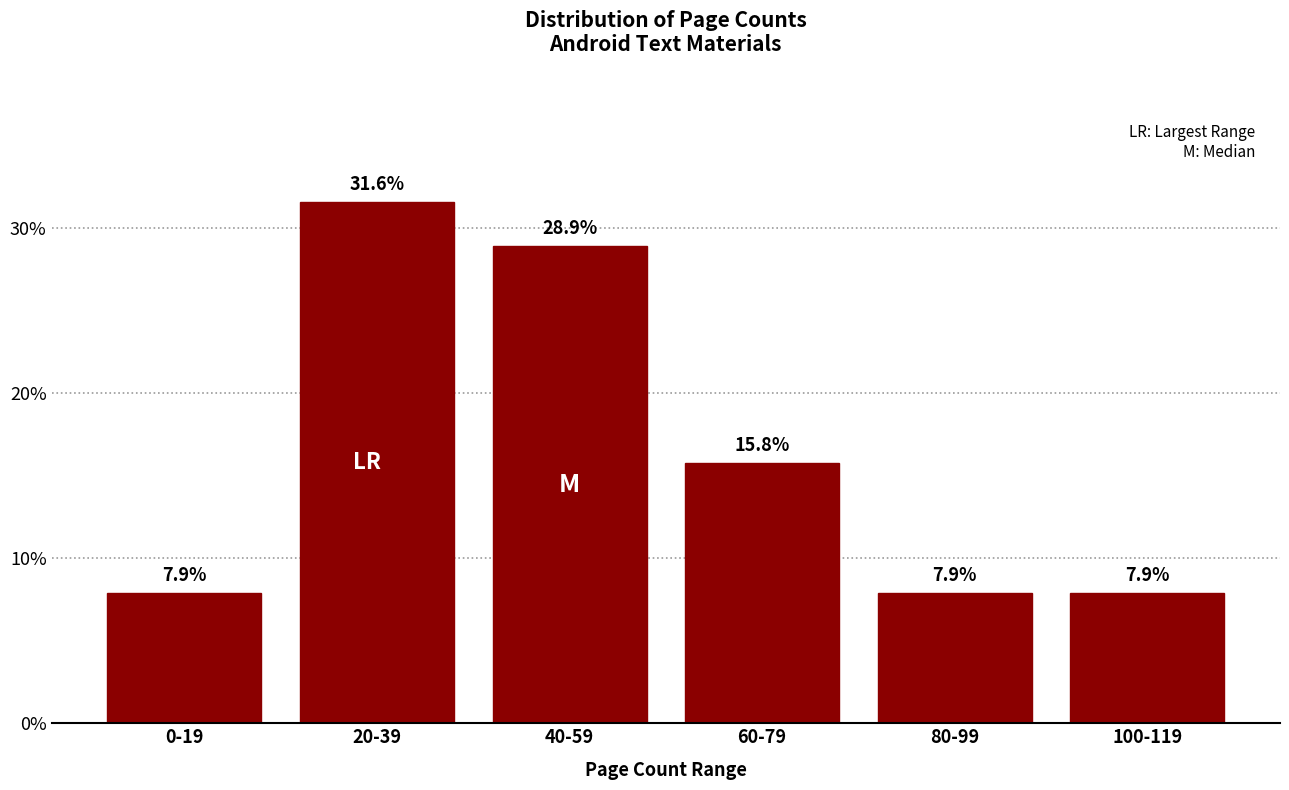

Reading left to right, extract all data points from this chart.

7.9	31.6	28.9	15.8	7.9	7.9